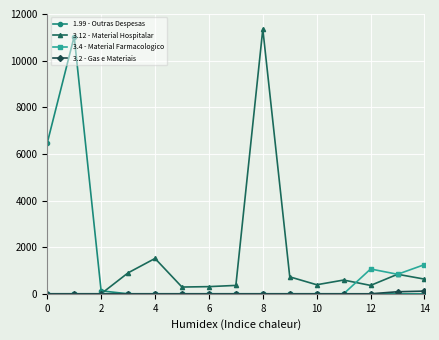

What is the average value of the 3.4 - Material Farmacologico series?

210.2